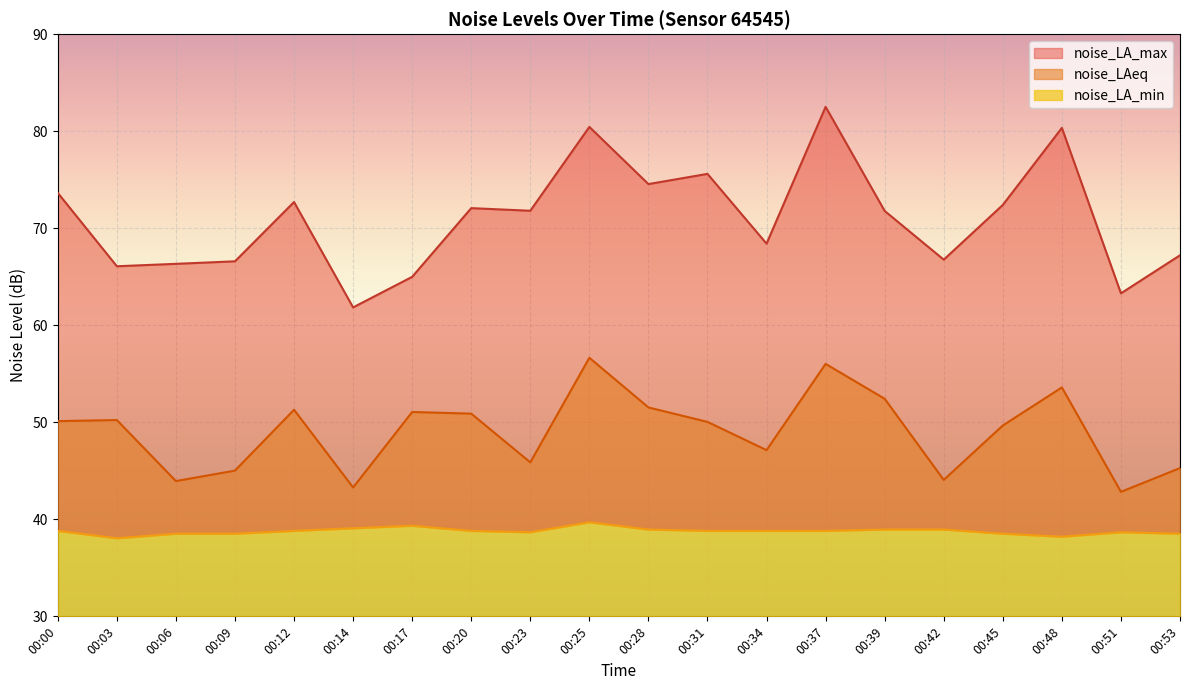

What is the value of the noise_LAeq point at the 3rd from the left?

43.9